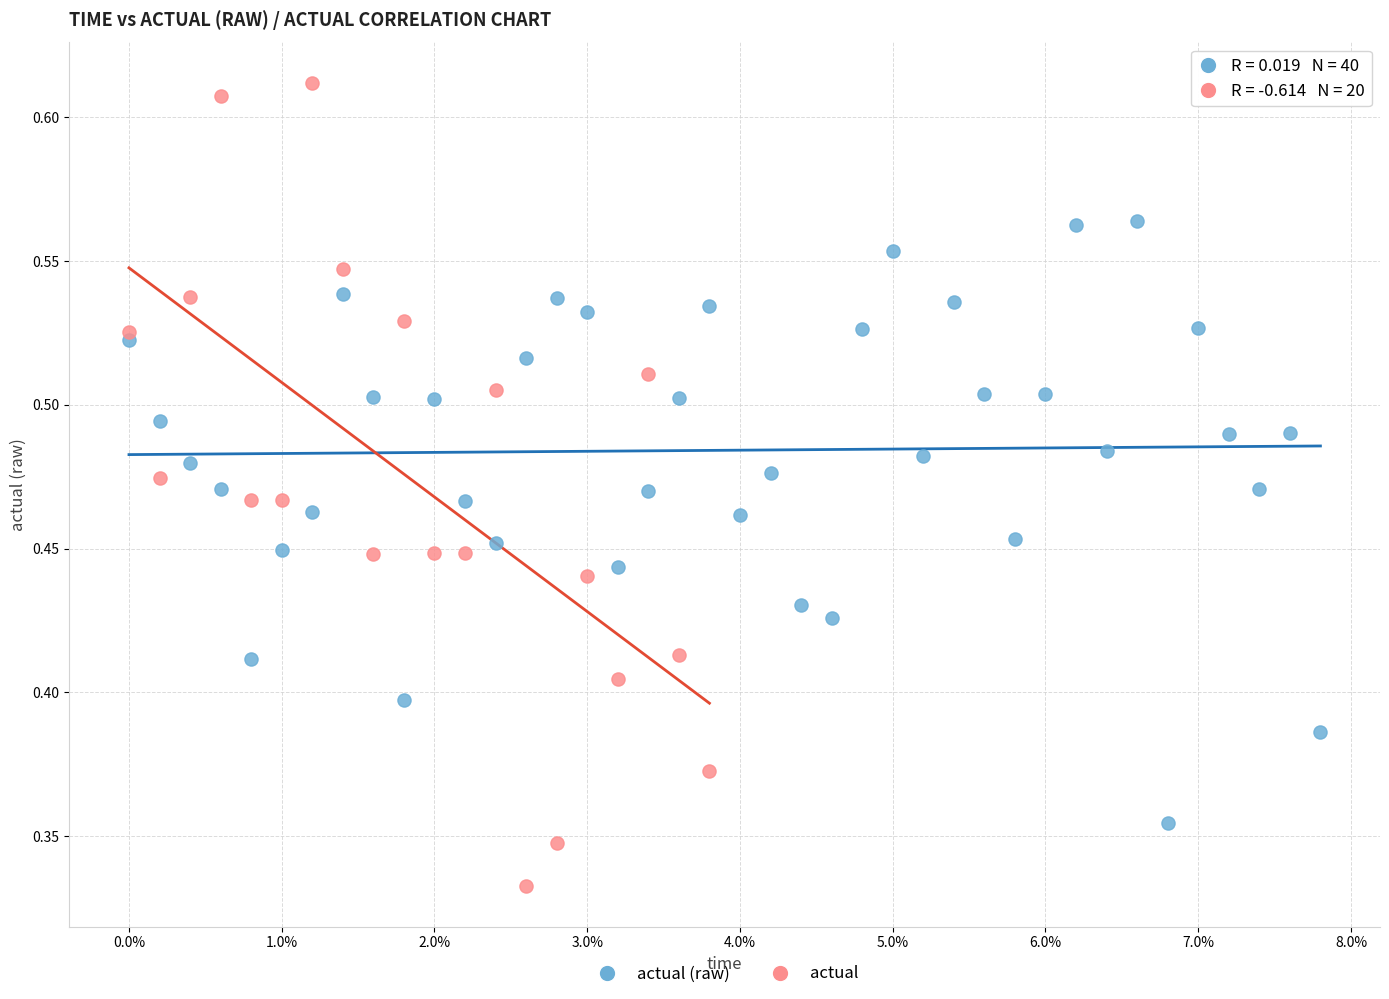

Which series has the largest Y range (max minus min)?

actual